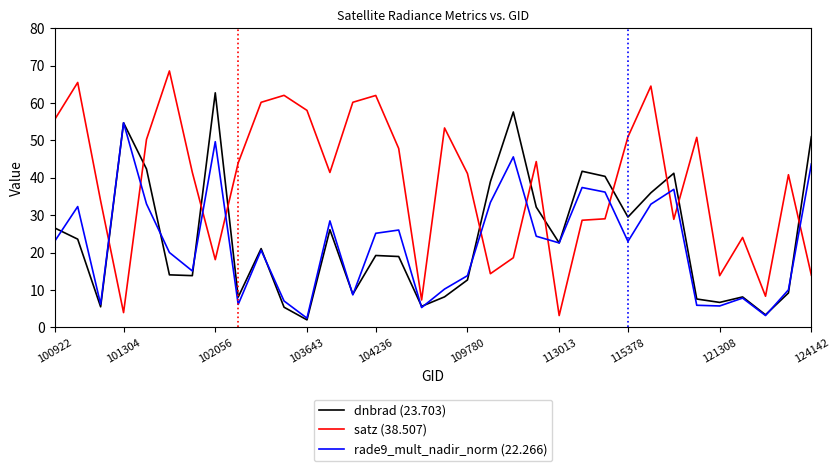

What is the greatest value displayed?

68.6